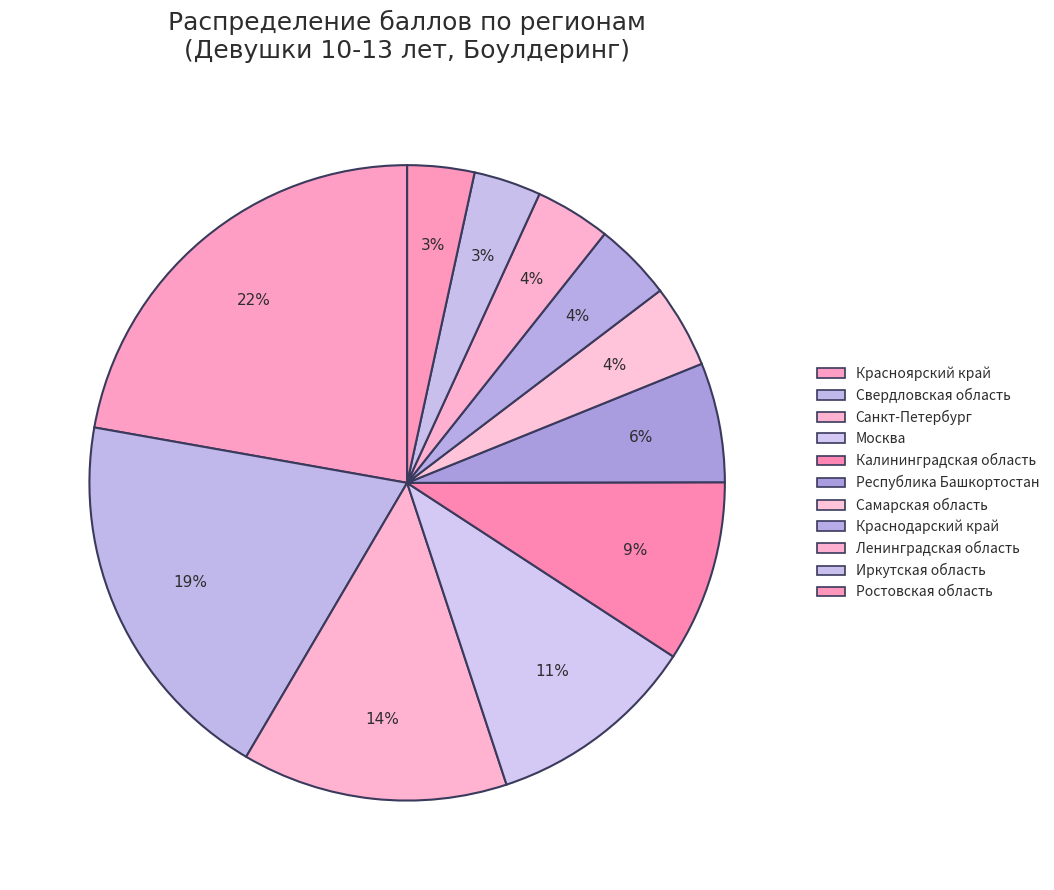

What is the ratio of the value at Ростовская область to the value at Республика Башкортостан?

0.6